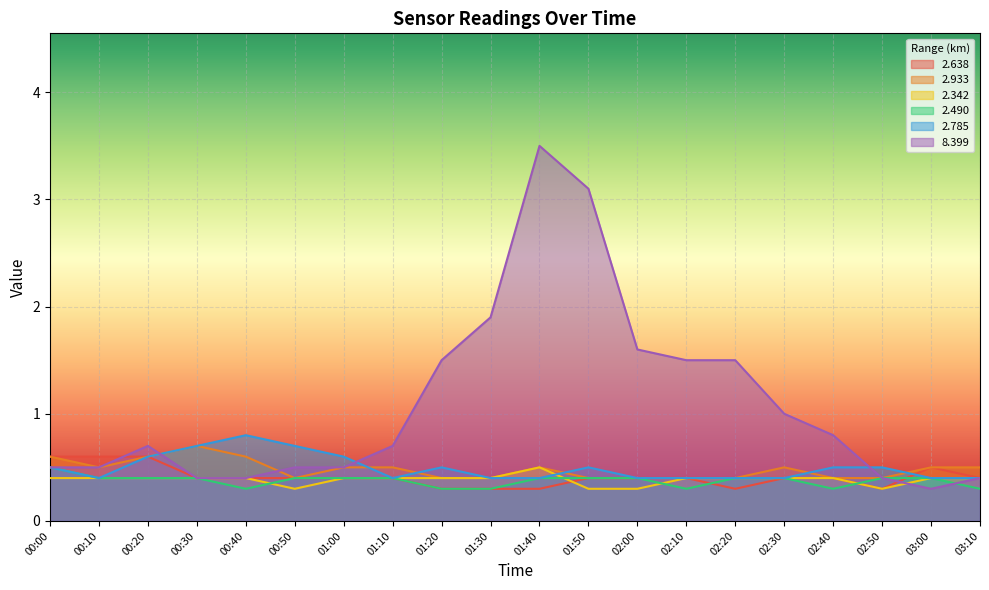

Reading left to right, transcribe all the data shown in this chart.

2.638: 00:00=0.6	00:10=0.6	00:20=0.6	00:30=0.4	00:40=0.4	00:50=0.4	01:00=0.4	01:10=0.4	01:20=0.3	01:30=0.3	01:40=0.3	01:50=0.4	02:00=0.4	02:10=0.4	02:20=0.3	02:30=0.4	02:40=0.4	02:50=0.3	03:00=0.5	03:10=0.4
2.933: 00:00=0.6	00:10=0.5	00:20=0.6	00:30=0.7	00:40=0.6	00:50=0.4	01:00=0.5	01:10=0.5	01:20=0.4	01:30=0.4	01:40=0.5	01:50=0.4	02:00=0.4	02:10=0.4	02:20=0.4	02:30=0.5	02:40=0.4	02:50=0.4	03:00=0.5	03:10=0.5
2.342: 00:00=0.4	00:10=0.4	00:20=0.4	00:30=0.4	00:40=0.4	00:50=0.3	01:00=0.4	01:10=0.4	01:20=0.4	01:30=0.4	01:40=0.5	01:50=0.3	02:00=0.3	02:10=0.4	02:20=0.4	02:30=0.4	02:40=0.4	02:50=0.3	03:00=0.4	03:10=0.4
2.490: 00:00=0.5	00:10=0.4	00:20=0.4	00:30=0.4	00:40=0.3	00:50=0.4	01:00=0.4	01:10=0.4	01:20=0.3	01:30=0.3	01:40=0.4	01:50=0.4	02:00=0.4	02:10=0.3	02:20=0.4	02:30=0.4	02:40=0.3	02:50=0.4	03:00=0.4	03:10=0.3
2.785: 00:00=0.5	00:10=0.4	00:20=0.6	00:30=0.7	00:40=0.8	00:50=0.7	01:00=0.6	01:10=0.4	01:20=0.5	01:30=0.4	01:40=0.4	01:50=0.5	02:00=0.4	02:10=0.4	02:20=0.4	02:30=0.4	02:40=0.5	02:50=0.5	03:00=0.4	03:10=0.4
8.399: 00:00=0.5	00:10=0.5	00:20=0.7	00:30=0.4	00:40=0.4	00:50=0.5	01:00=0.5	01:10=0.7	01:20=1.5	01:30=1.9	01:40=3.5	01:50=3.1	02:00=1.6	02:10=1.5	02:20=1.5	02:30=1.0	02:40=0.8	02:50=0.4	03:00=0.3	03:10=0.4